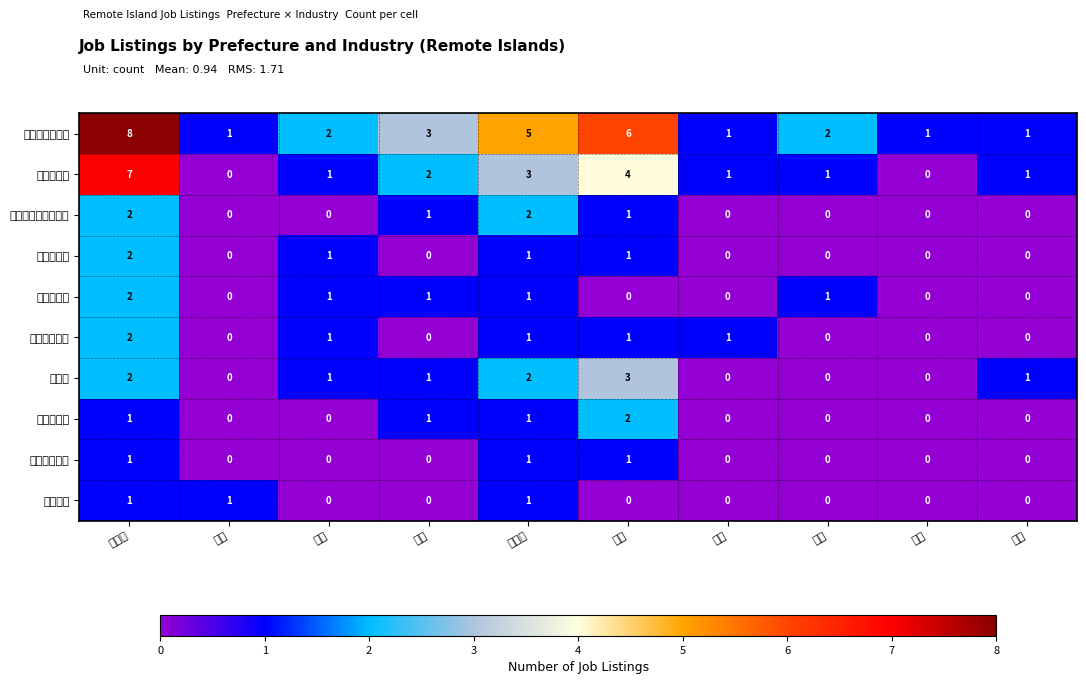

What is the maximum value shown in the chart?

8